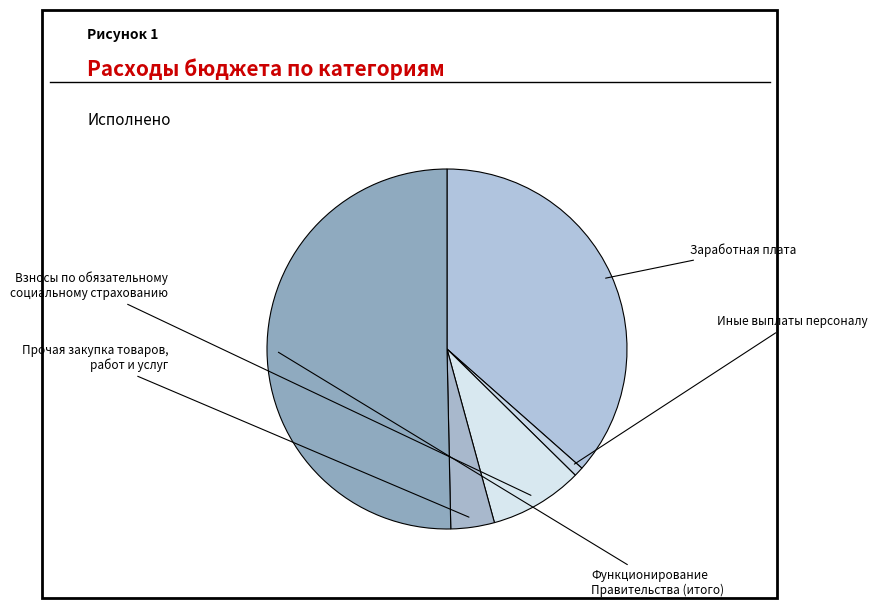

How many segments does this pie chart have?

5